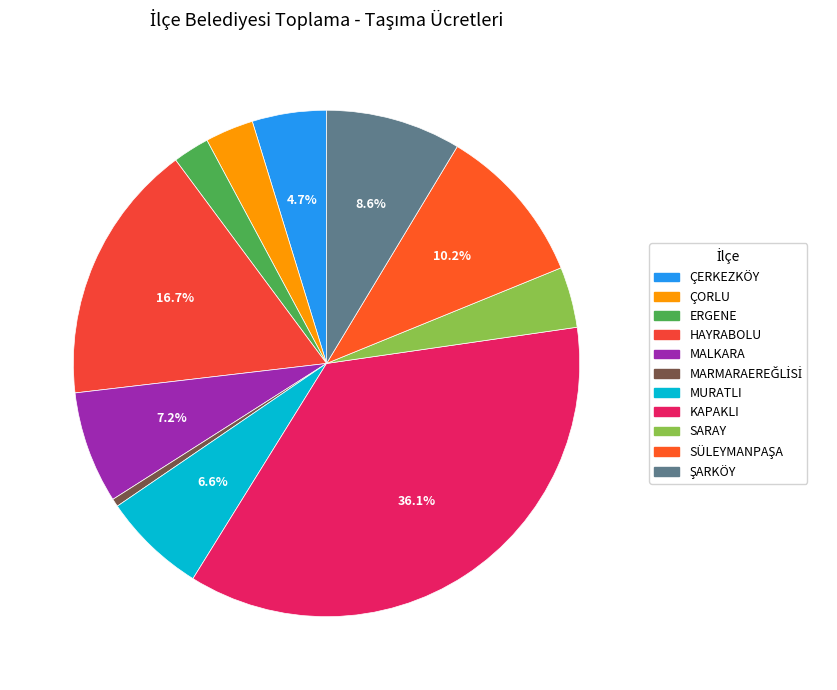

Combined, do ÇERKEZKÖY and MALKARA account for over 50%?

No